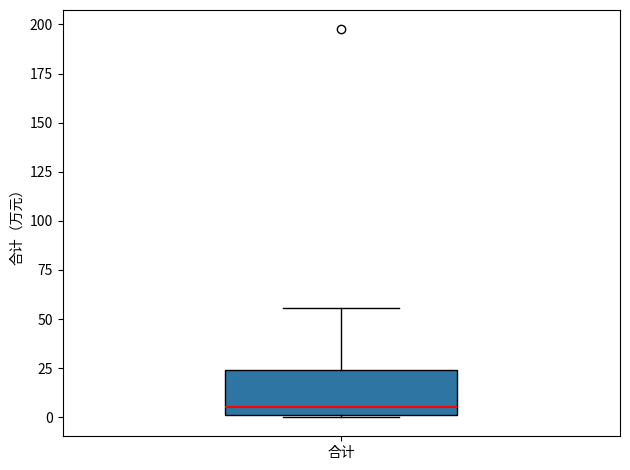

Where is the lower edge of the box for 合计 on the y-axis? The values are not printed on the chart, so give them approximately, as read against the axis.

0